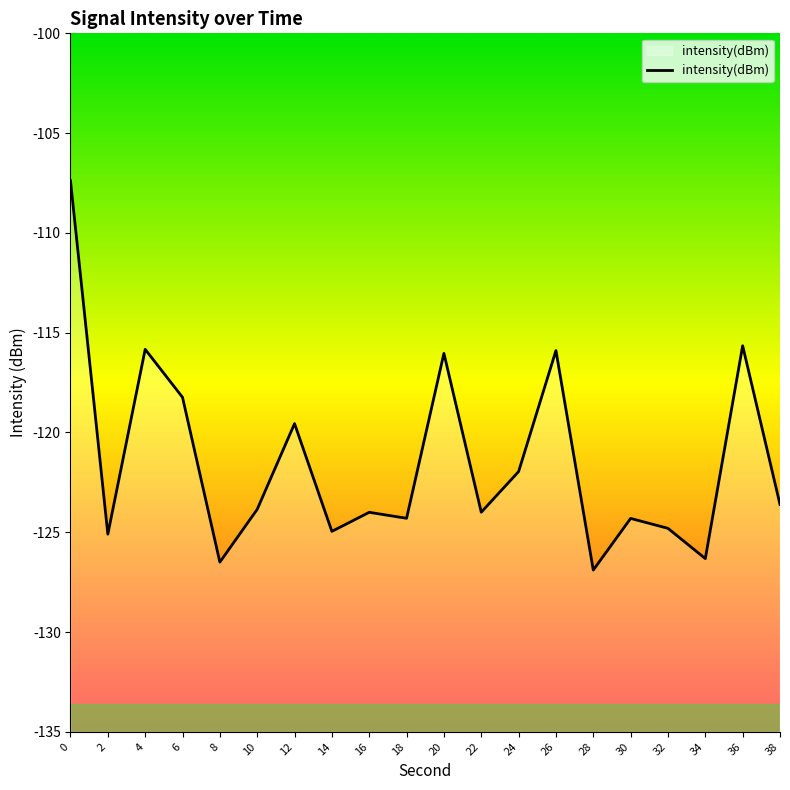

What is the difference between the second highest and second lowest values?

10.8